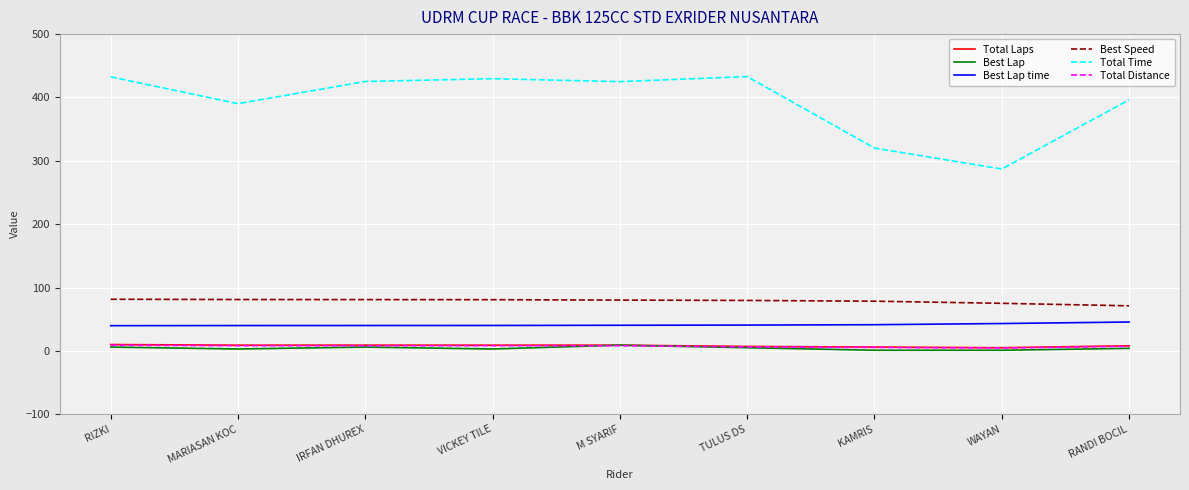

Is the value of Total Laps at RIZKI greater than the value of Best Lap time at RANDI BOCIL?

No